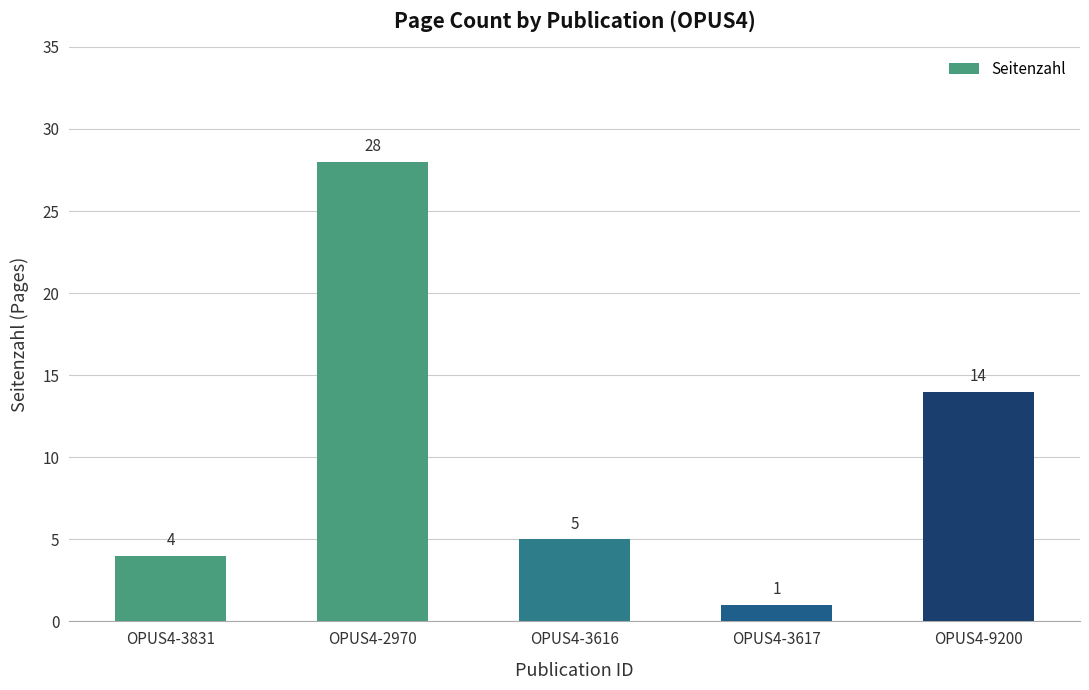

Rank the categories by value from lowest to highest.

OPUS4-3617, OPUS4-3831, OPUS4-3616, OPUS4-9200, OPUS4-2970